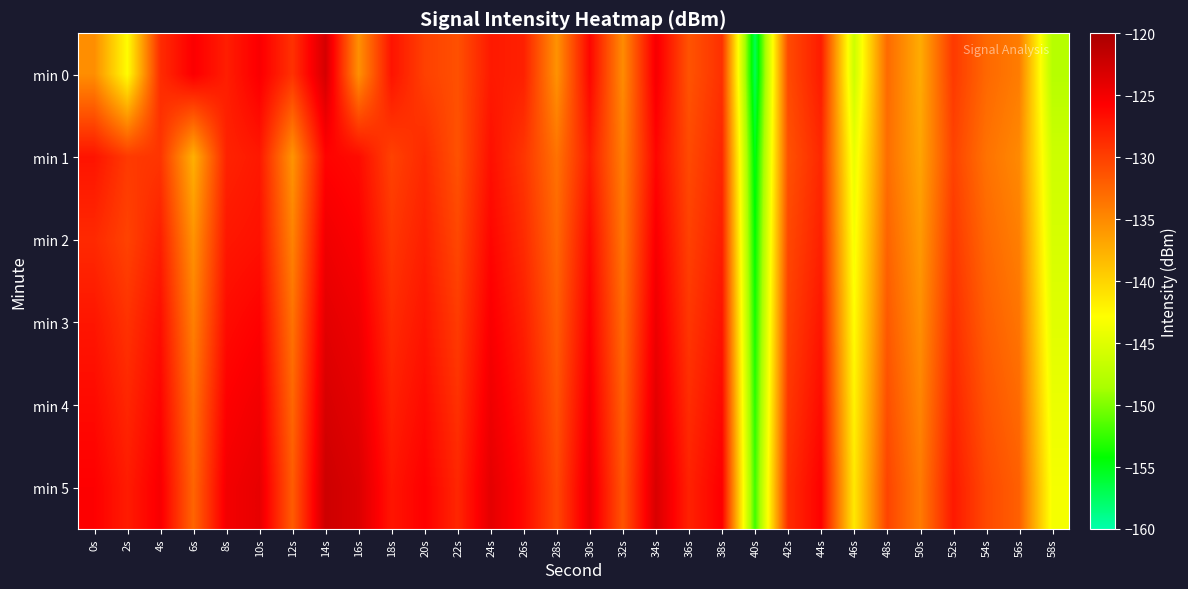

Rank the series at 56s from highest to lowest value.

min 5, min 4, min 3, min 0, min 2, min 1